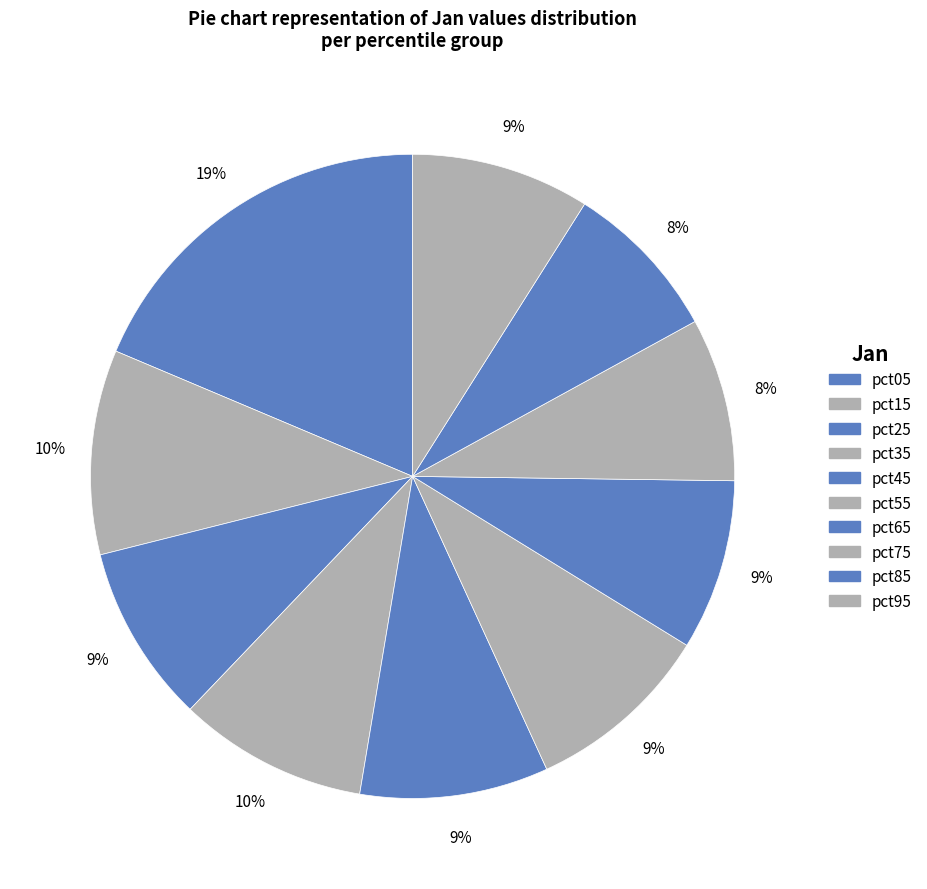

Is the sum of pct75 and pct85 greater than half?

No